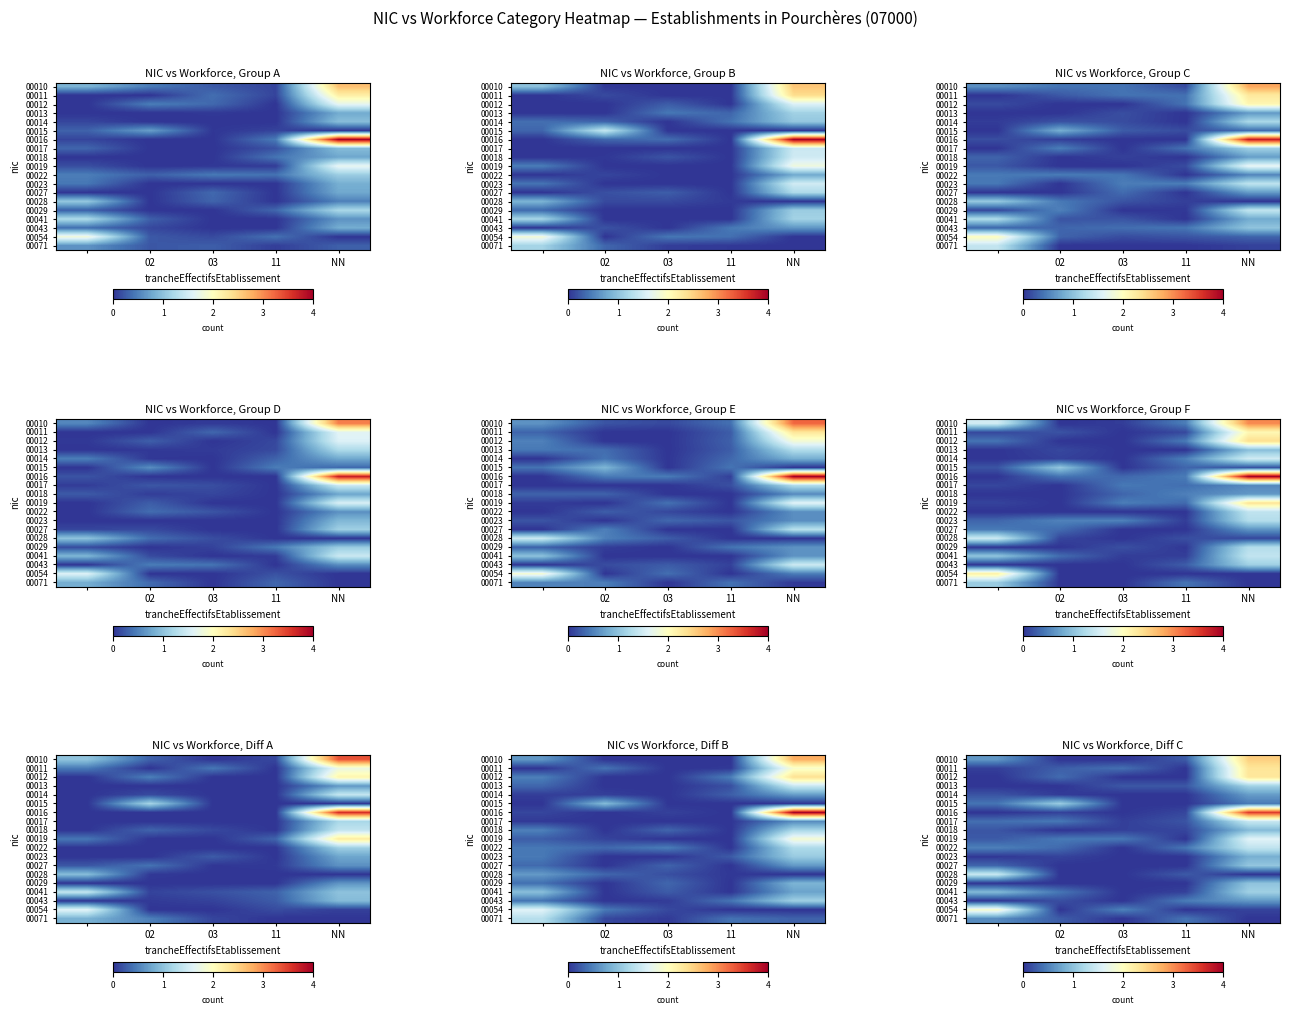

How many data points in 00012 are above 0?

2